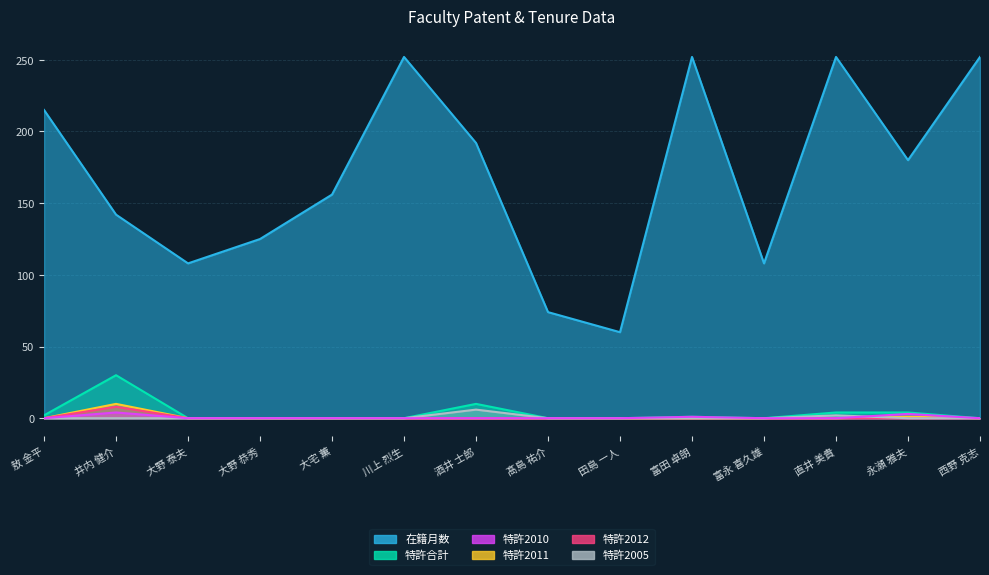

Is it true that 特許2011 equals 0 at 富永 喜久雄?

True